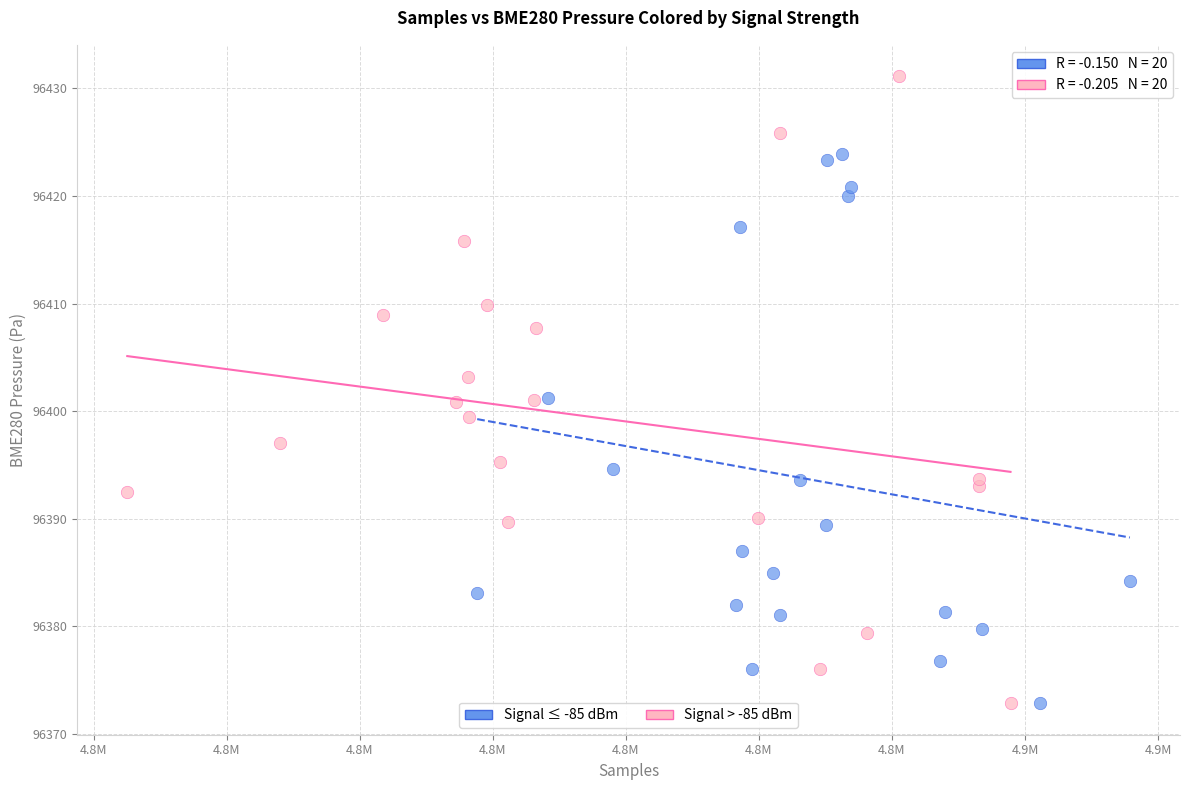

Which series contains the highest Y value?

Signal > -85 dBm